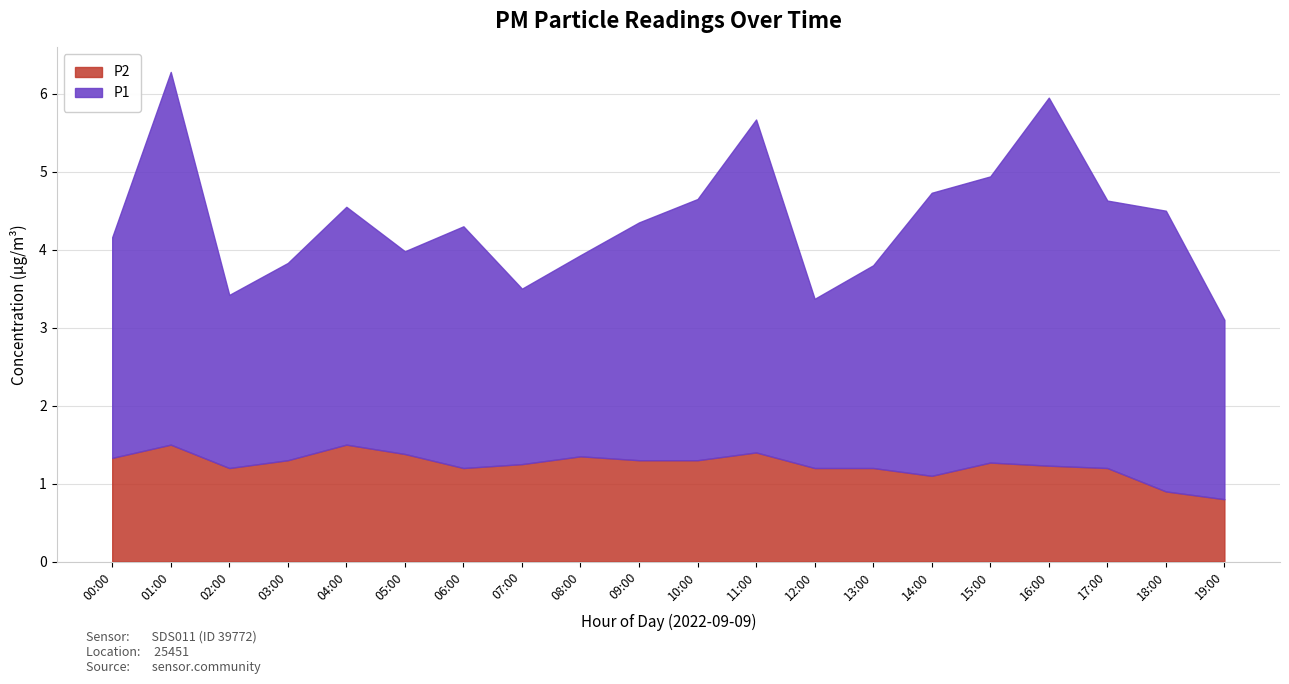

True or false: P1 has more than 2 points higher than both neighbors.

True